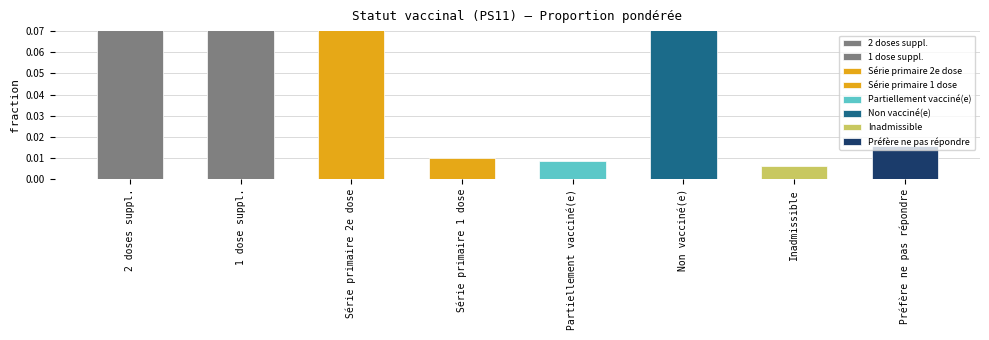

The value at Partiellement vacciné(e) is 0.0. True or false?

False